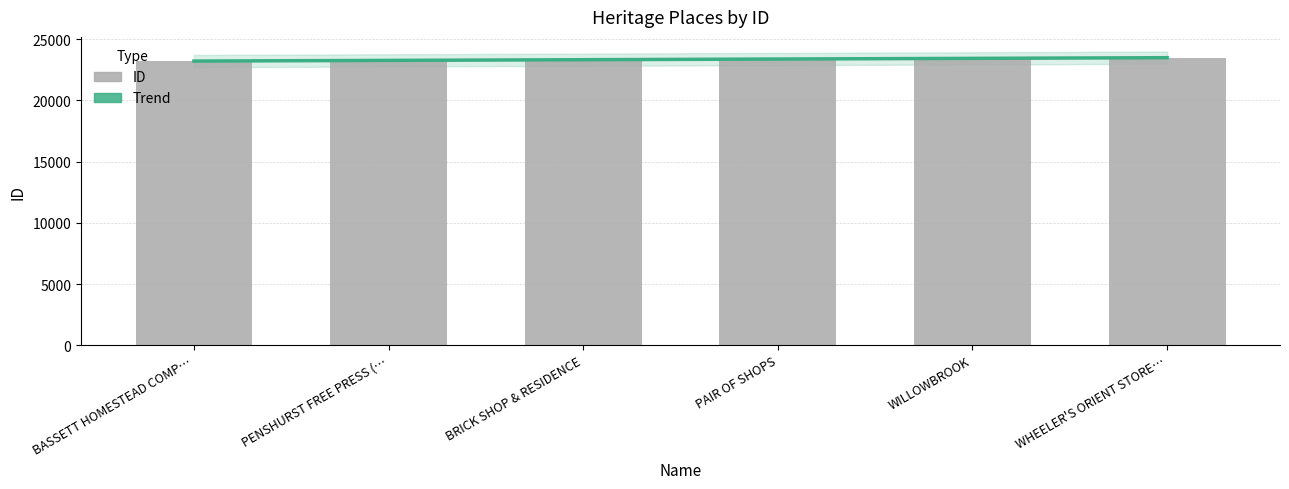

List the labels in order of value, largest first.

WHEELER'S ORIENT STORE…, WILLOWBROOK, PAIR OF SHOPS, BRICK SHOP & RESIDENCE, PENSHURST FREE PRESS (…, BASSETT HOMESTEAD COMP…